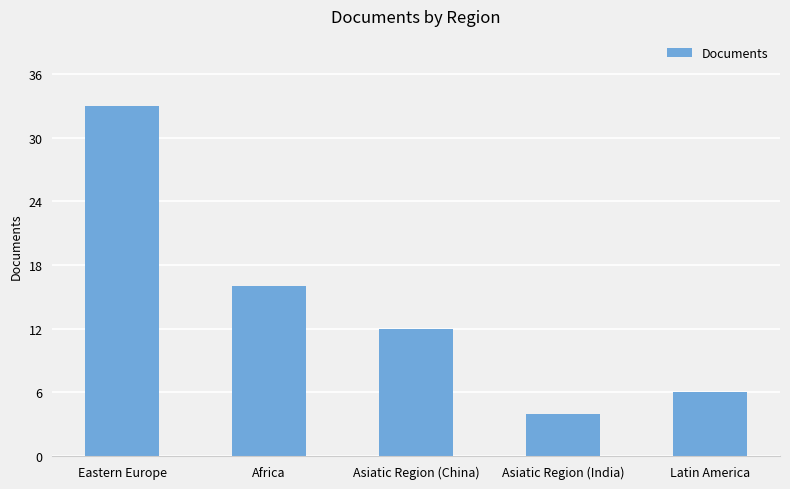

List the labels in order of value, largest first.

Eastern Europe, Africa, Asiatic Region (China), Latin America, Asiatic Region (India)